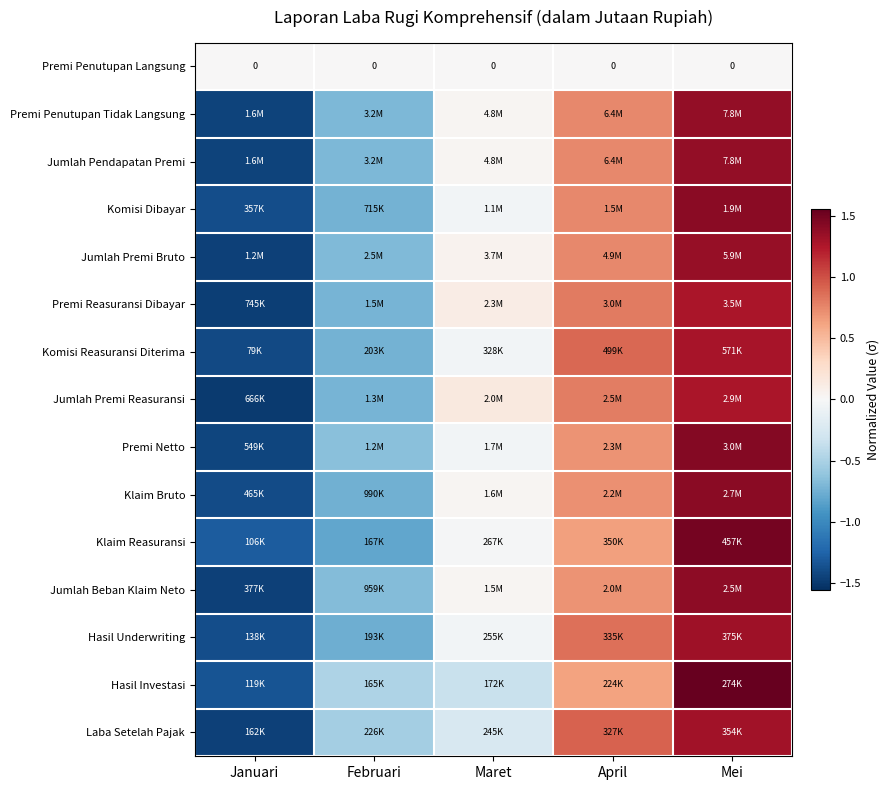

How many categories are shown in the chart?

5